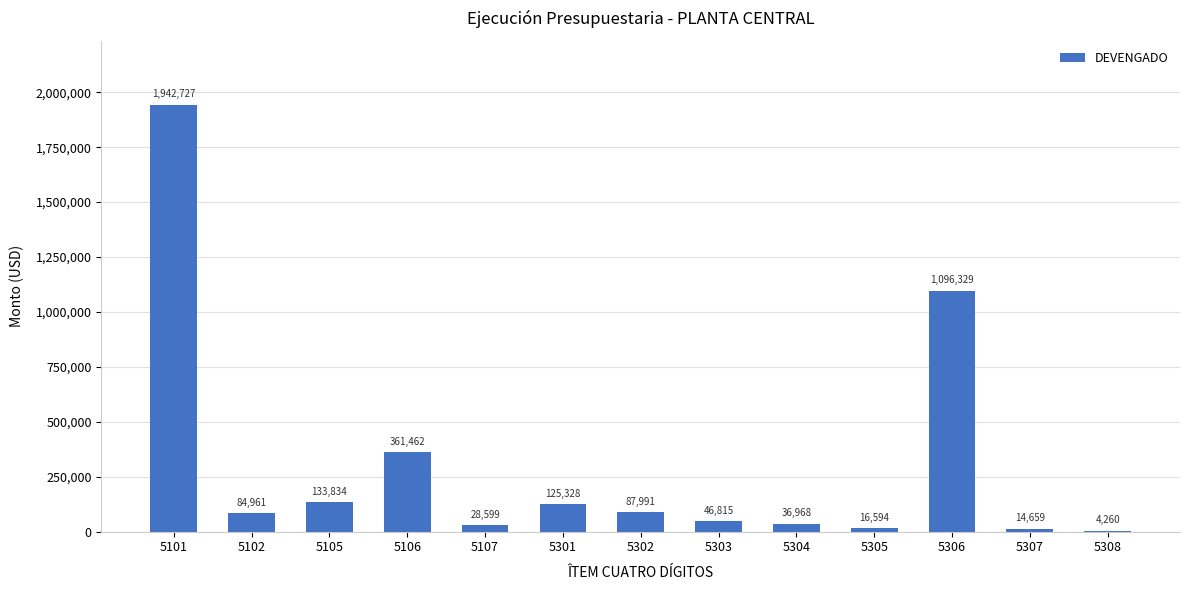

How many data points does each series have?

13